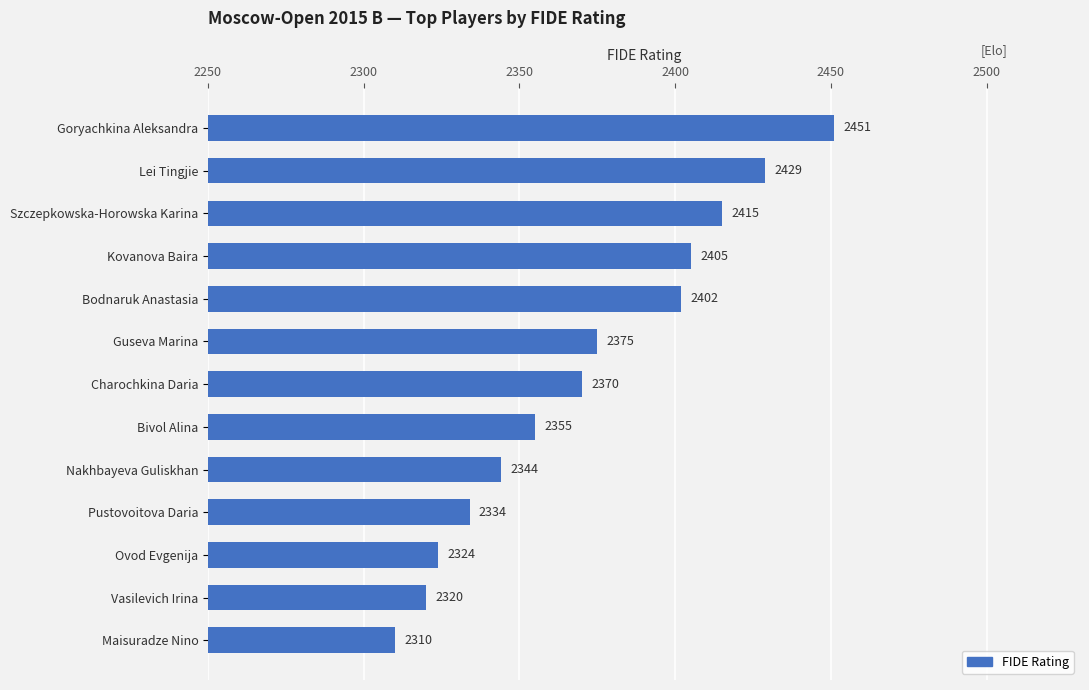

List the labels in order of value, largest first.

Goryachkina Aleksandra, Lei Tingjie, Szczepkowska-Horowska Karina, Kovanova Baira, Bodnaruk Anastasia, Guseva Marina, Charochkina Daria, Bivol Alina, Nakhbayeva Guliskhan, Pustovoitova Daria, Ovod Evgenija, Vasilevich Irina, Maisuradze Nino